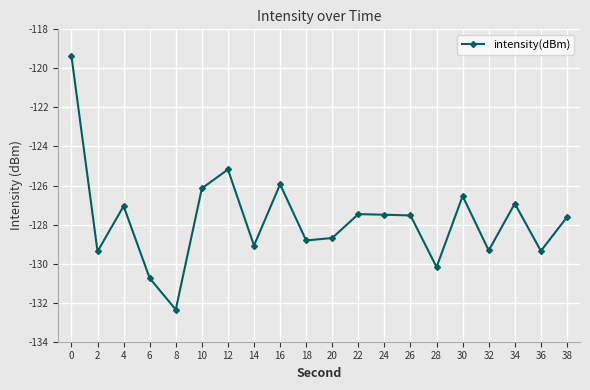

What is the smallest value displayed?

-132.4